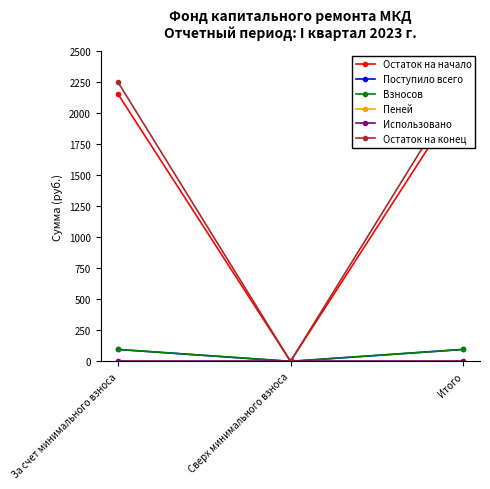

What is the average value of the Взносов series?

63.9